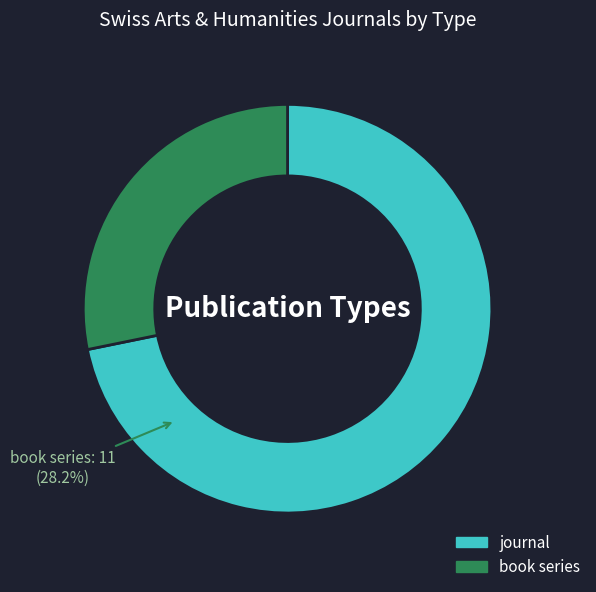

How many slices are in this pie chart?

2